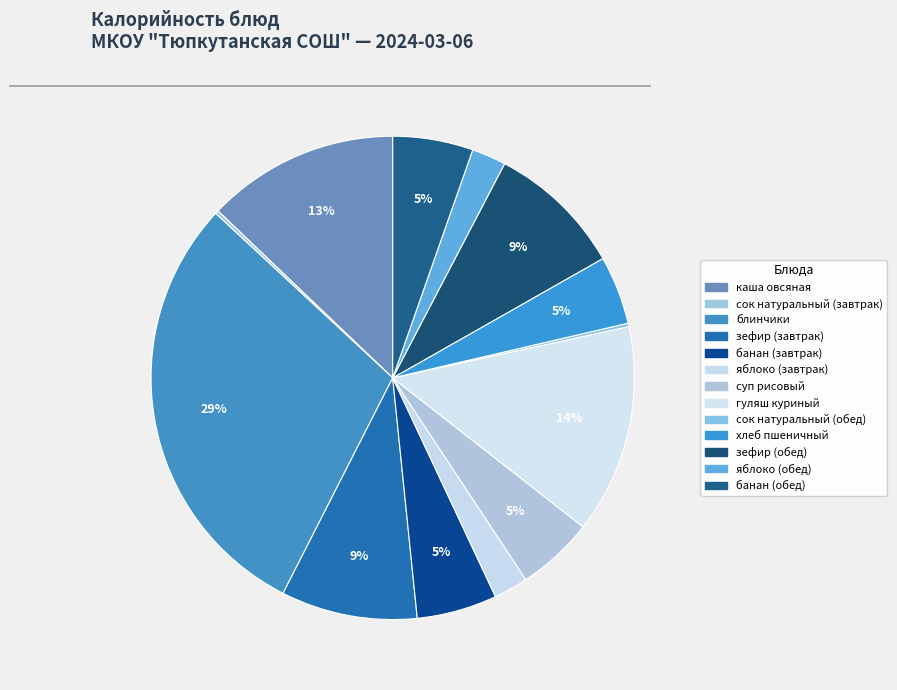

To the nearest percent, what is the average slice percentage?

8%